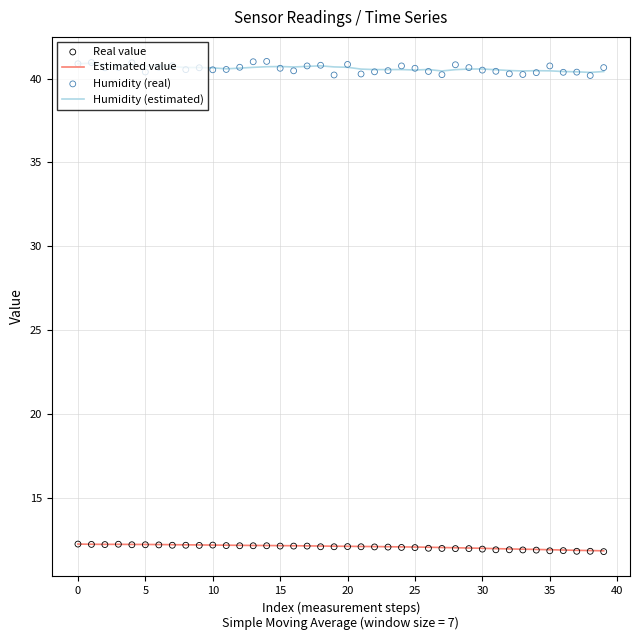

What is the total value across all series at 24?

105.4